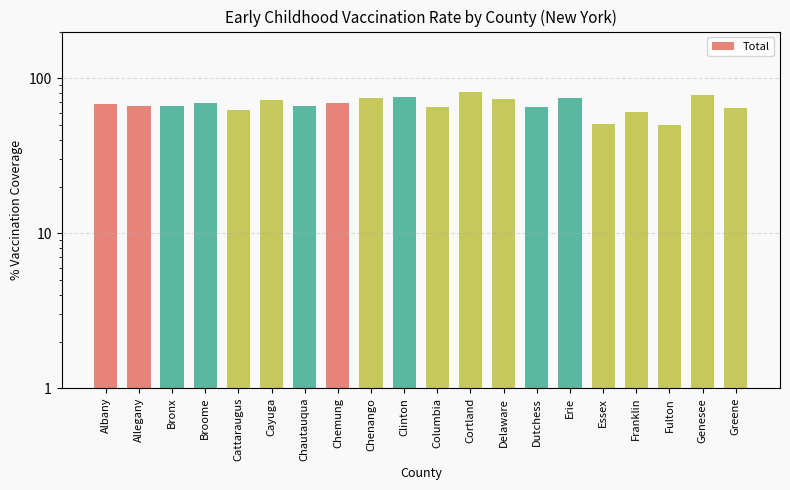

Approximately how many times larger is the value at Allegany compared to Chemung?

1.0